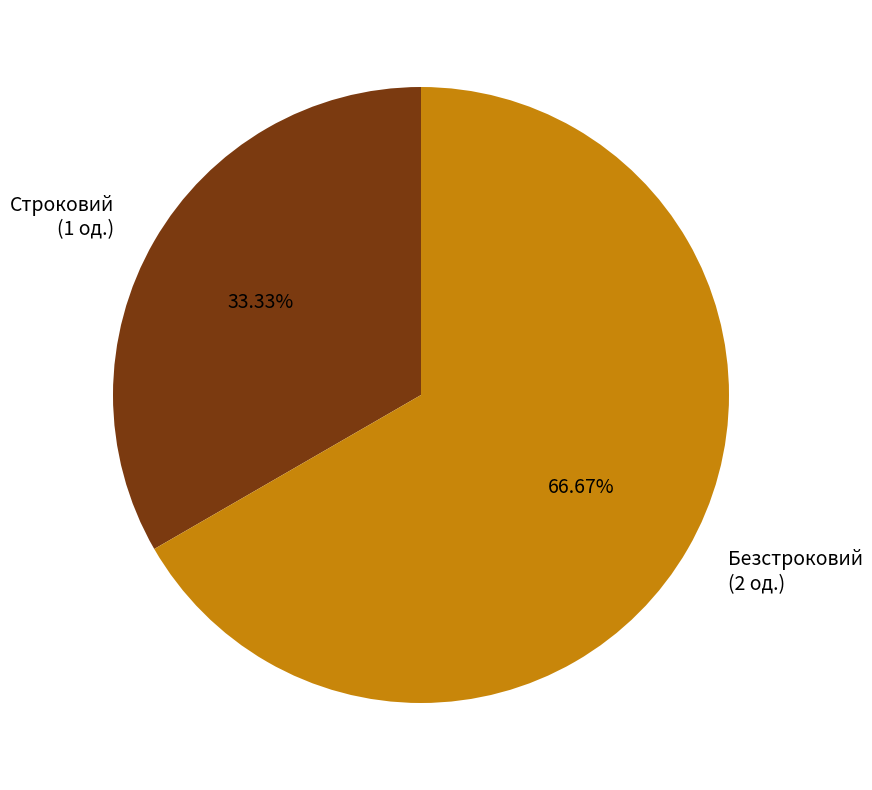

Rank the categories by value from highest to lowest.

Безстроковий, Строковий